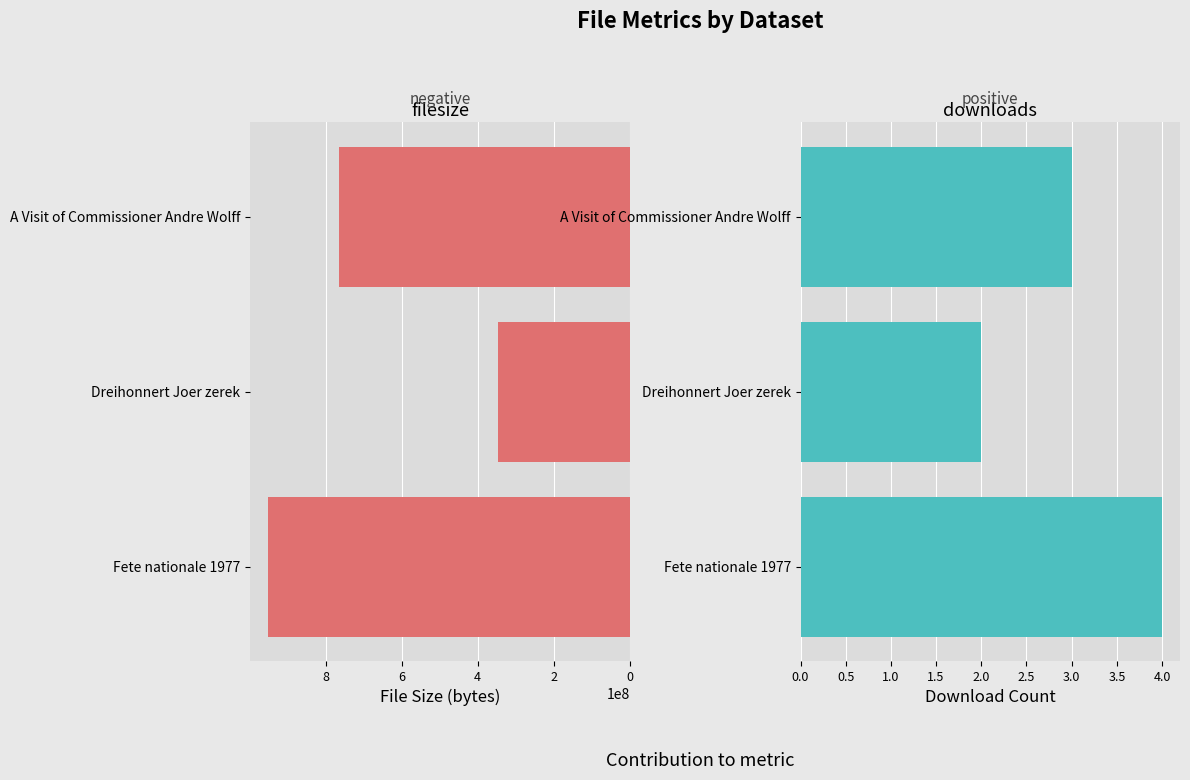

Count the downloads values in the range 2 to 4.

3